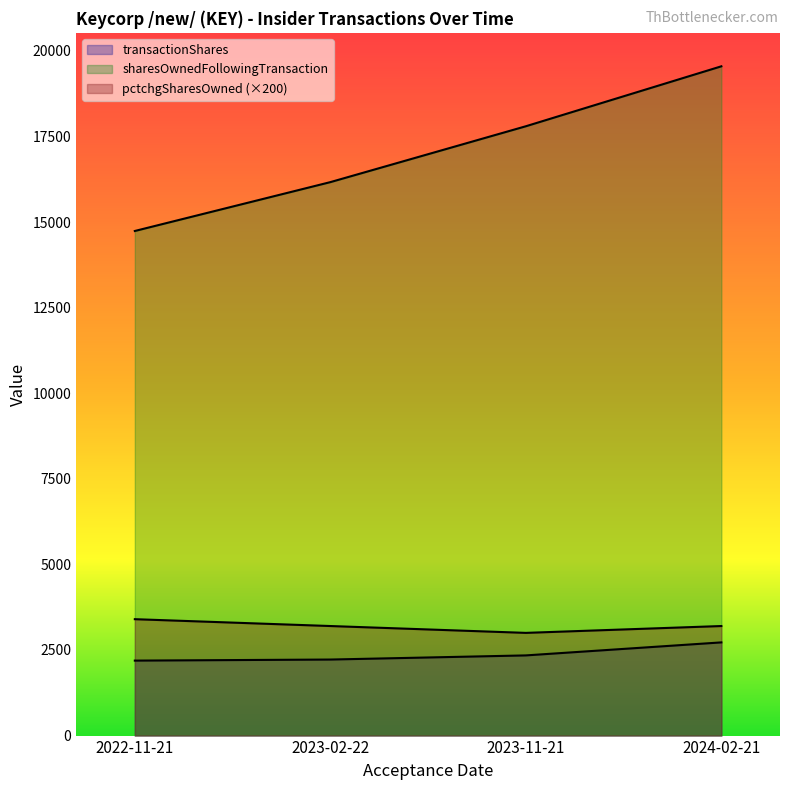

What is the sum of all transactionShares values?

9475